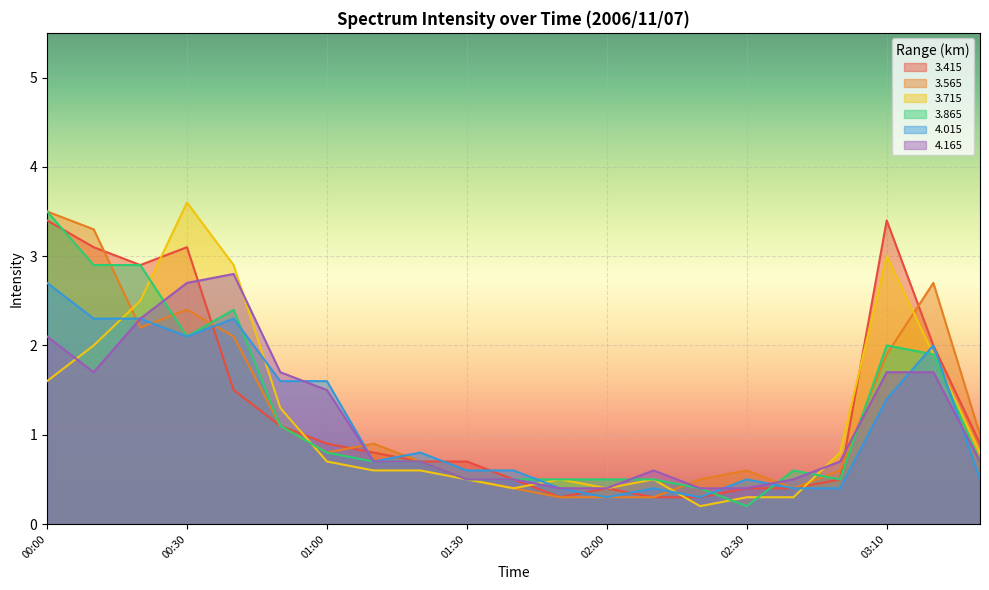

What are all the series names shown in the legend?

3.415, 3.565, 3.715, 3.865, 4.015, 4.165